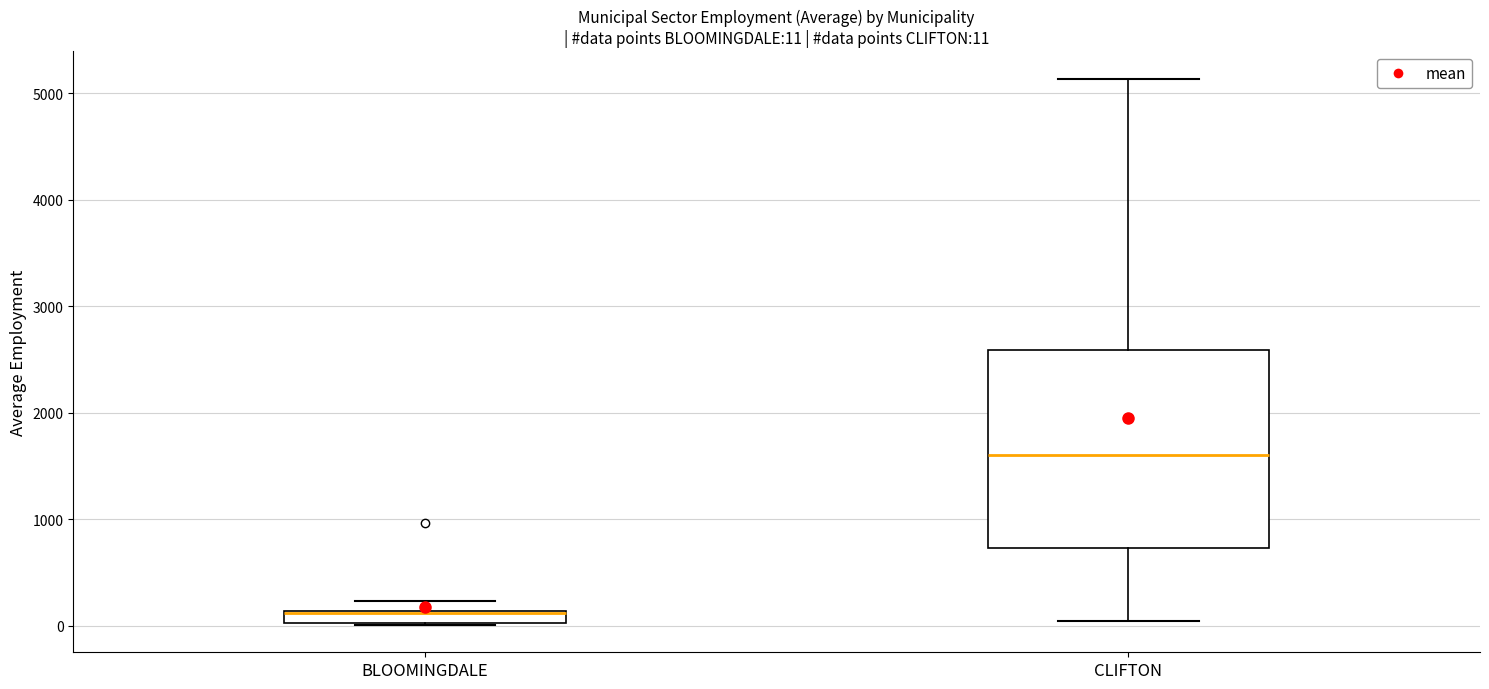

Comparing the boxes themselves (not the whiskers), which one is the tallest?

CLIFTON